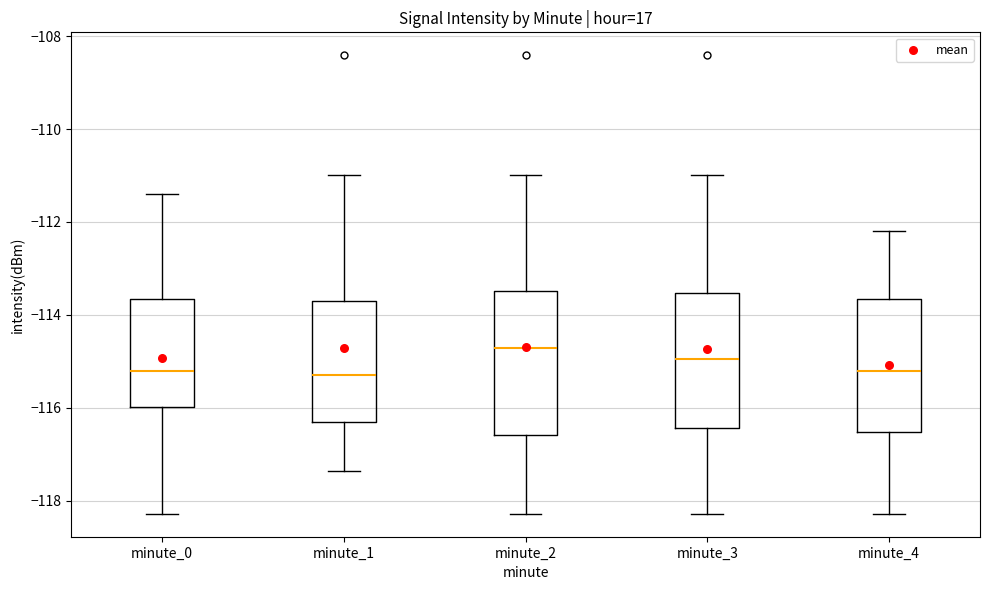

Reading left to right, transcribe this box plot: for each box, give where its median line is, the range the box spans, and where its two whiskers end, as read against the y-axis. The values are not printed on the chart, so give them approximately, as read against the axis.

minute_0: median -115.2, box -116.0 to -113.6, whiskers -118.2 to -111.4
minute_1: median -115.2, box -116.4 to -113.6, whiskers -117.4 to -111.0
minute_2: median -114.8, box -116.6 to -113.4, whiskers -118.2 to -111.0
minute_3: median -115.0, box -116.4 to -113.6, whiskers -118.2 to -111.0
minute_4: median -115.2, box -116.6 to -113.6, whiskers -118.2 to -112.2